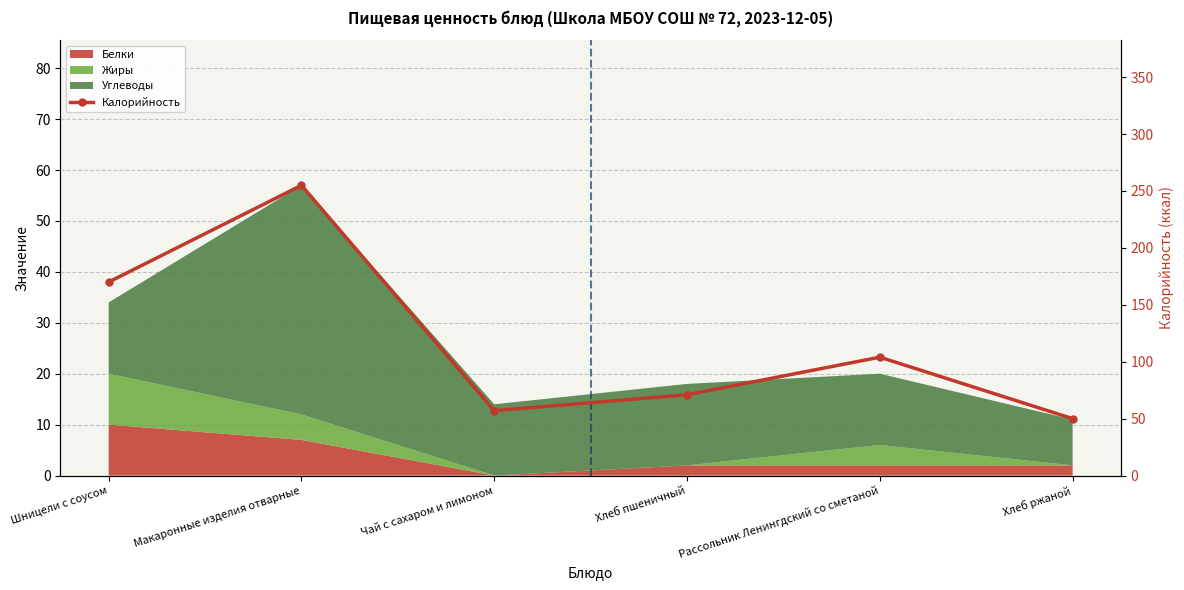

How many lines are shown in the chart?

1